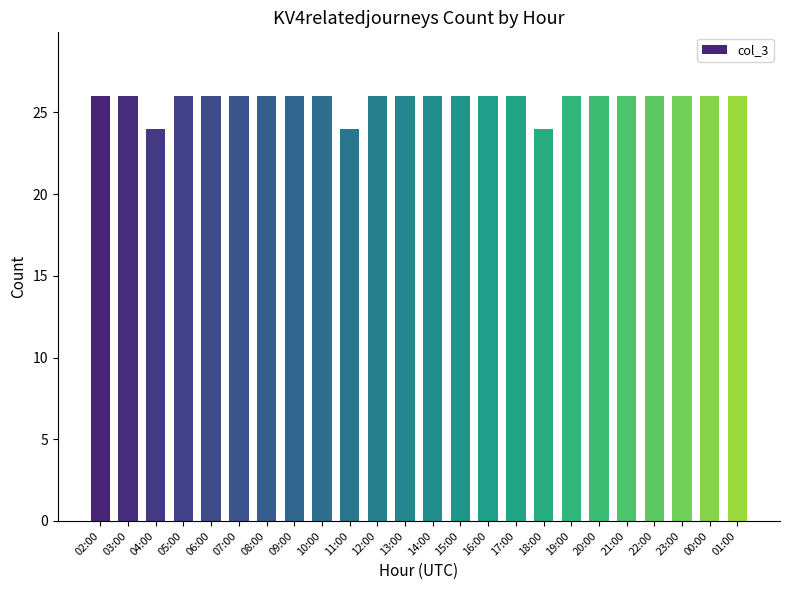

The value at 03:00 is 26. True or false?

True